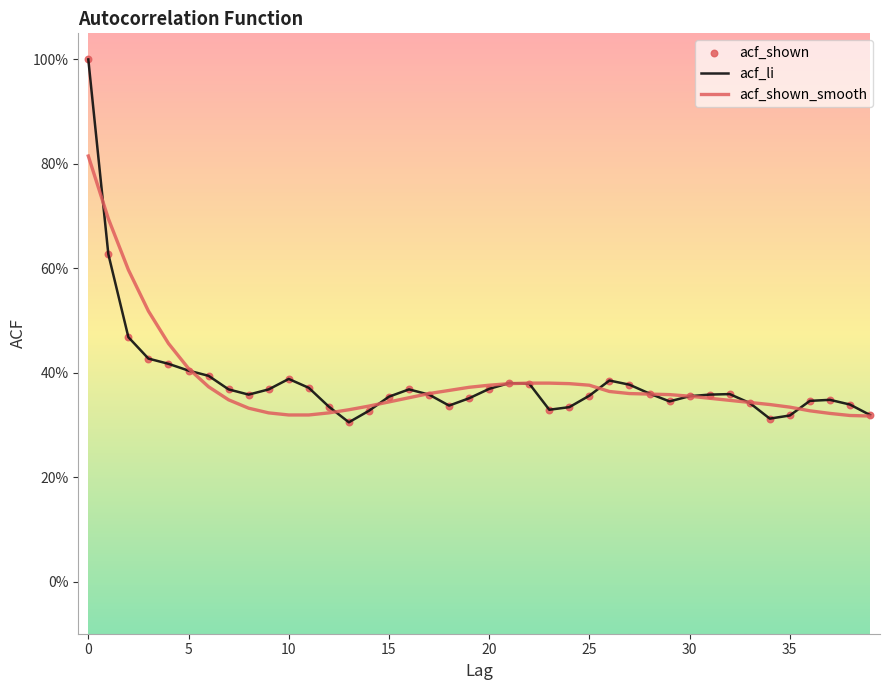

At how many categories does at least one series exceed 0?

40